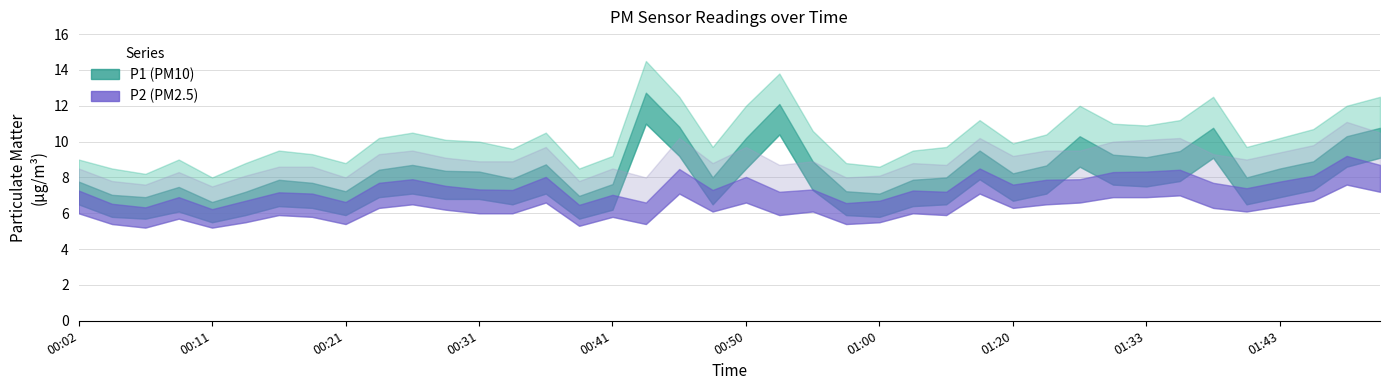

True or false: P2 and P1 cross at least once.

False